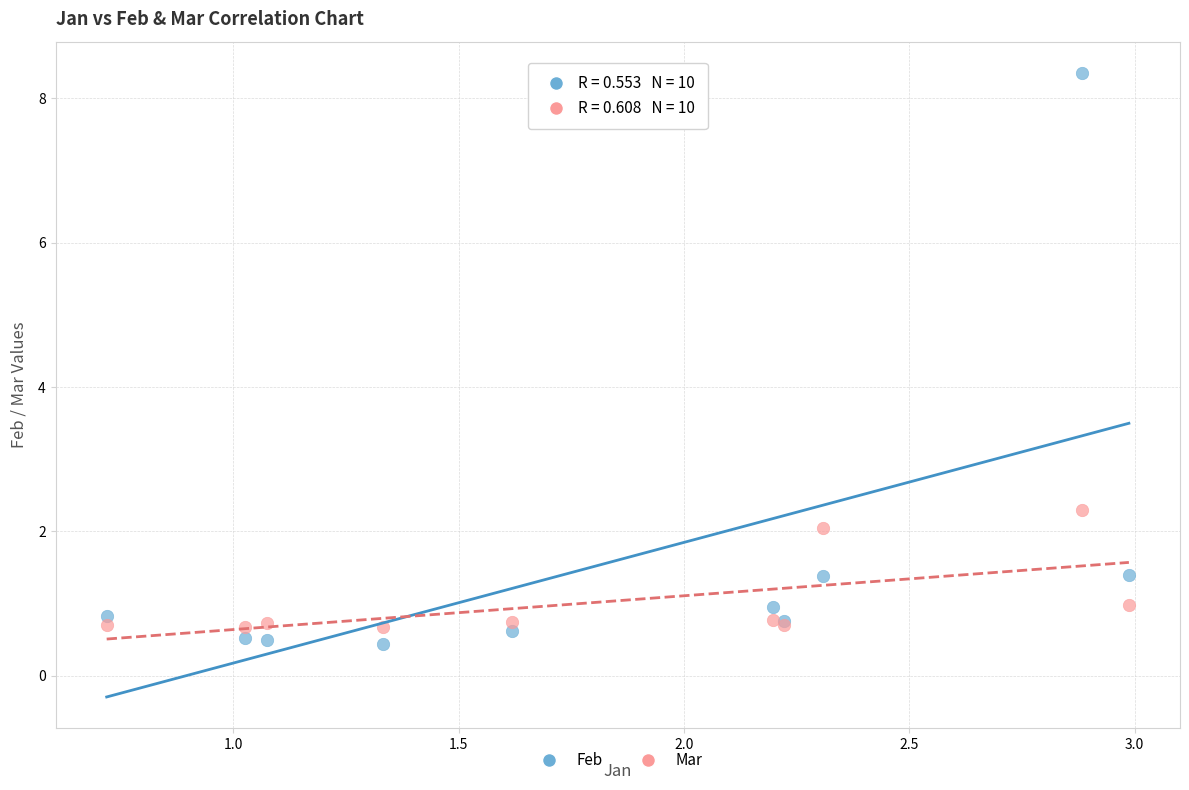

Which series has the largest Y range (max minus min)?

Feb